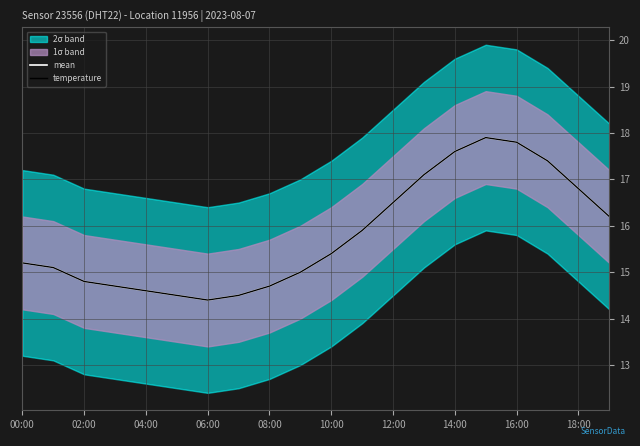

Rank the series at 17 from highest to lowest value.

mean, temperature